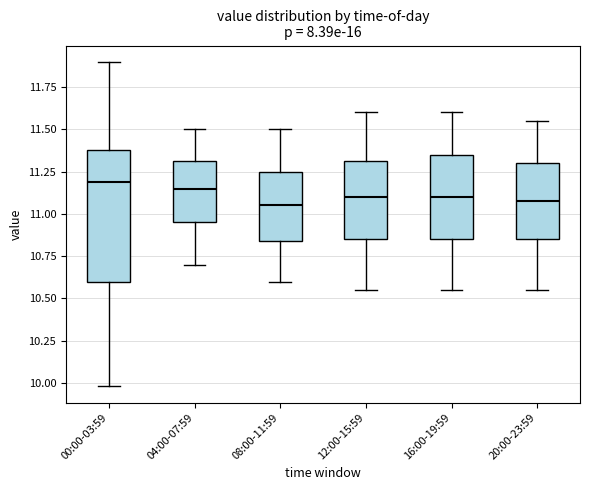

Reading left to right, read every box against the y-axis: the position of its median line, the range the box covers, and the ends of its whiskers. The values are not printed on the chart, so give them approximately, as read against the axis.

00:00-03:59: median 11.20, box 10.60 to 11.40, whiskers 10.00 to 11.90
04:00-07:59: median 11.15, box 10.95 to 11.30, whiskers 10.70 to 11.50
08:00-11:59: median 11.05, box 10.85 to 11.25, whiskers 10.60 to 11.50
12:00-15:59: median 11.10, box 10.85 to 11.30, whiskers 10.55 to 11.60
16:00-19:59: median 11.10, box 10.85 to 11.35, whiskers 10.55 to 11.60
20:00-23:59: median 11.10, box 10.85 to 11.30, whiskers 10.55 to 11.55